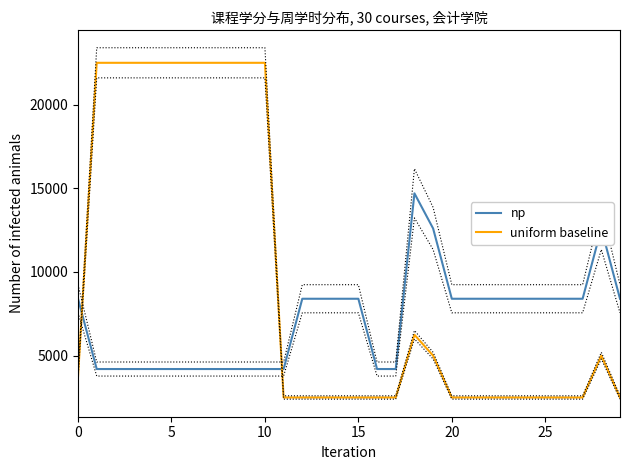

What are all the series names shown in the legend?

np, uniform baseline